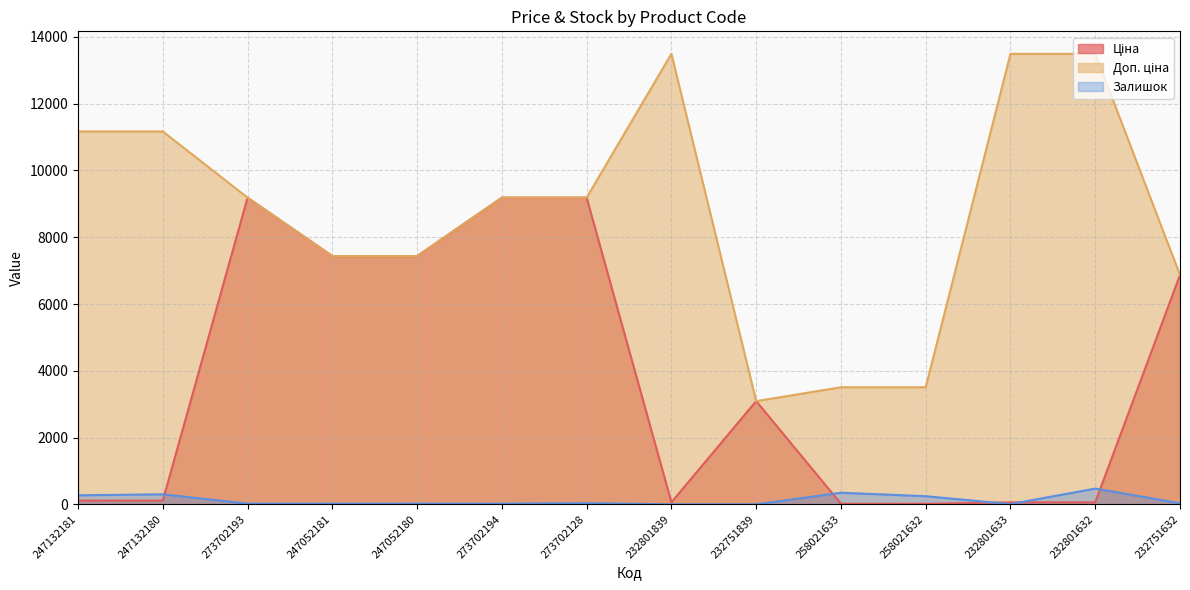

What are all the series names shown in the legend?

Ціна, Доп. ціна, Залишок